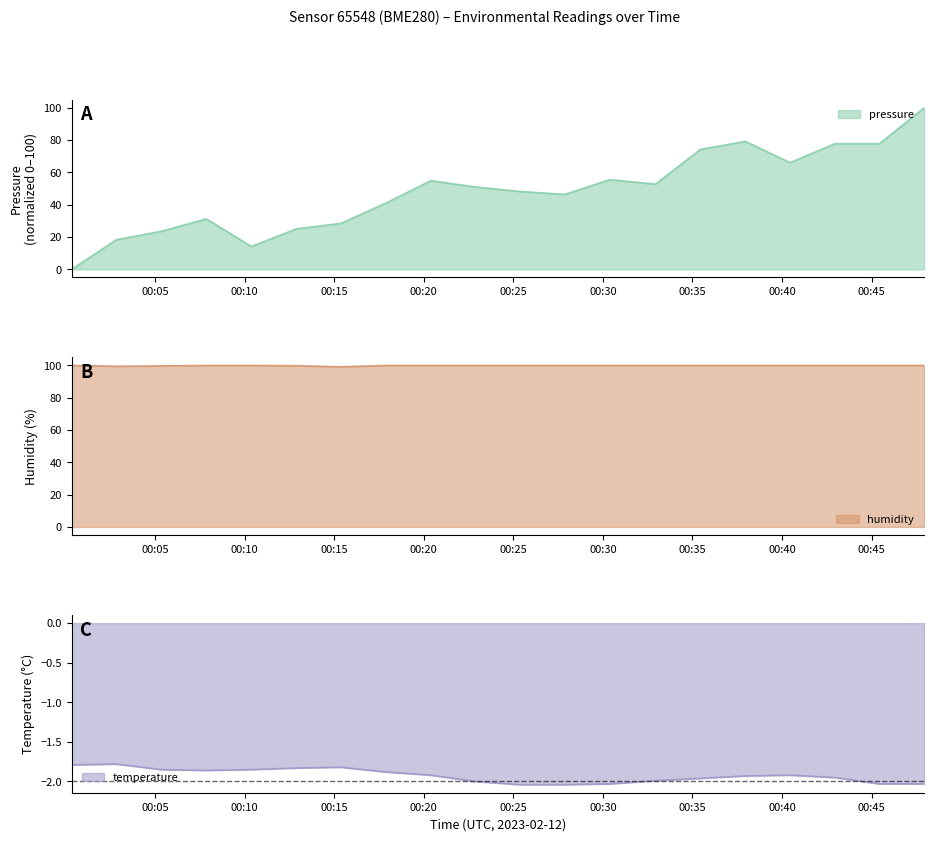

True or false: pressure and temperature cross at least once.

False